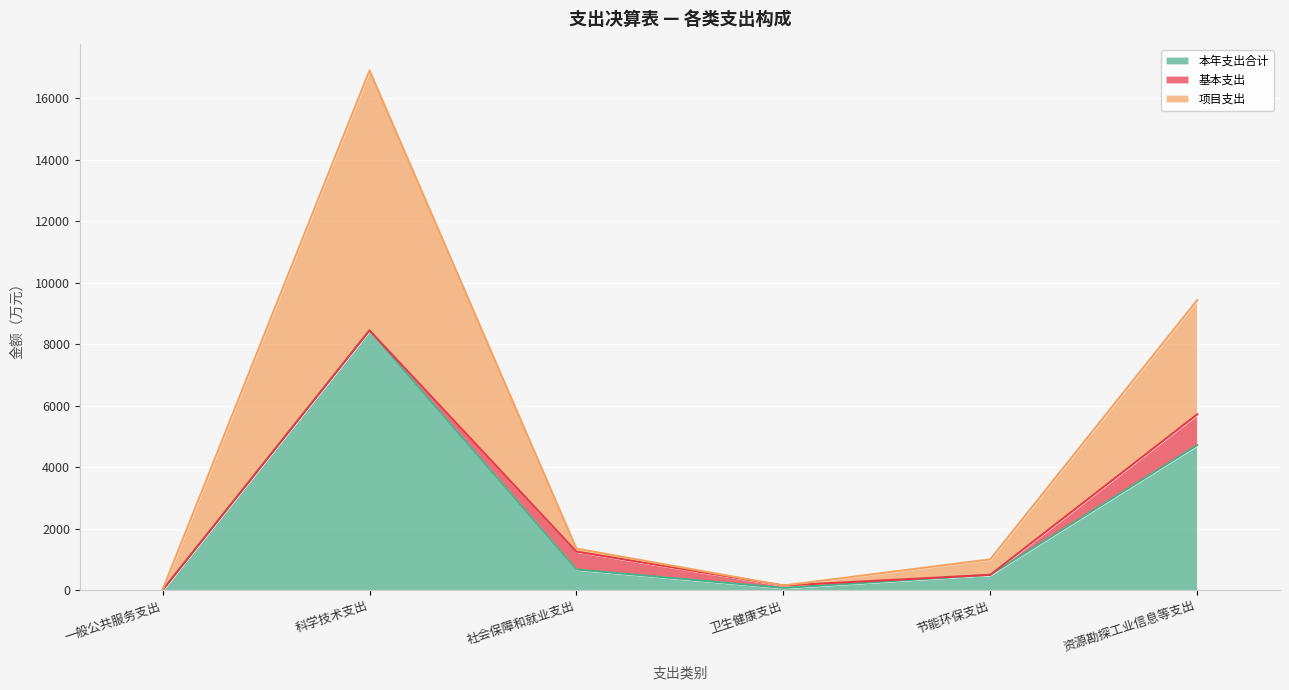

How many interior local peaks does the 本年支出合计 series have?

1